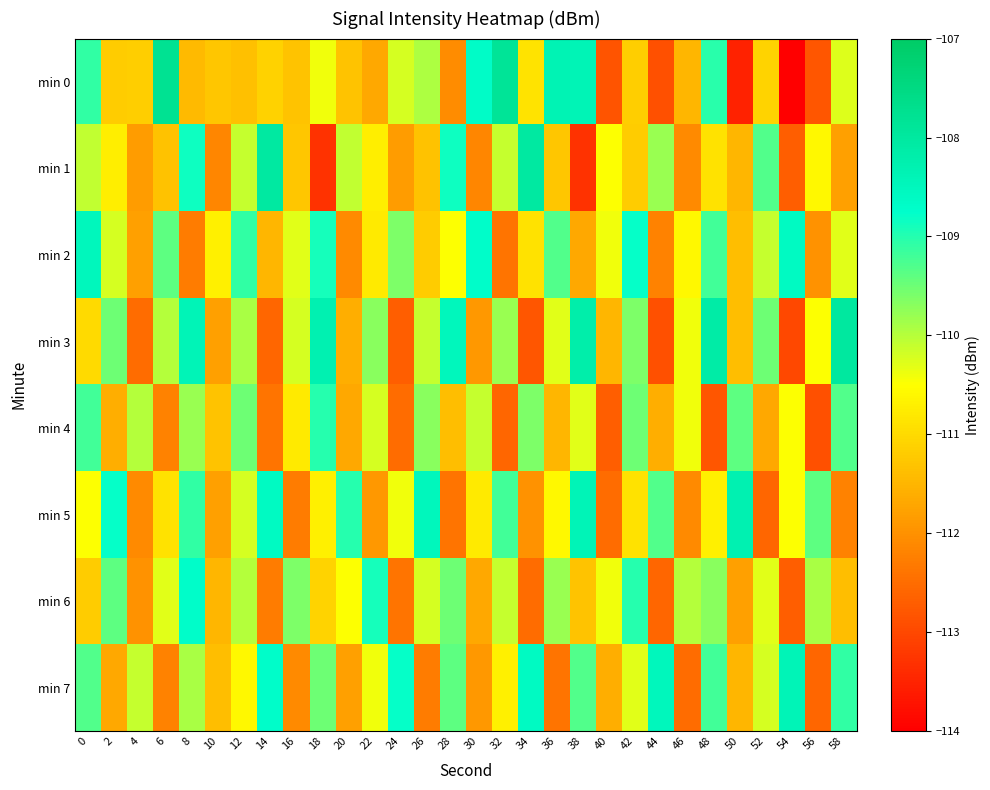

What is the spread (max minus min) of values at 8?

3.9